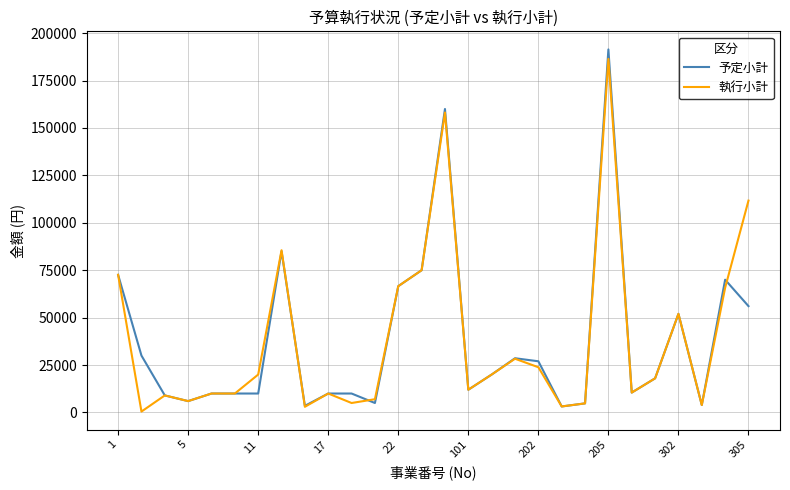

What is the maximum value shown in the chart?

191400